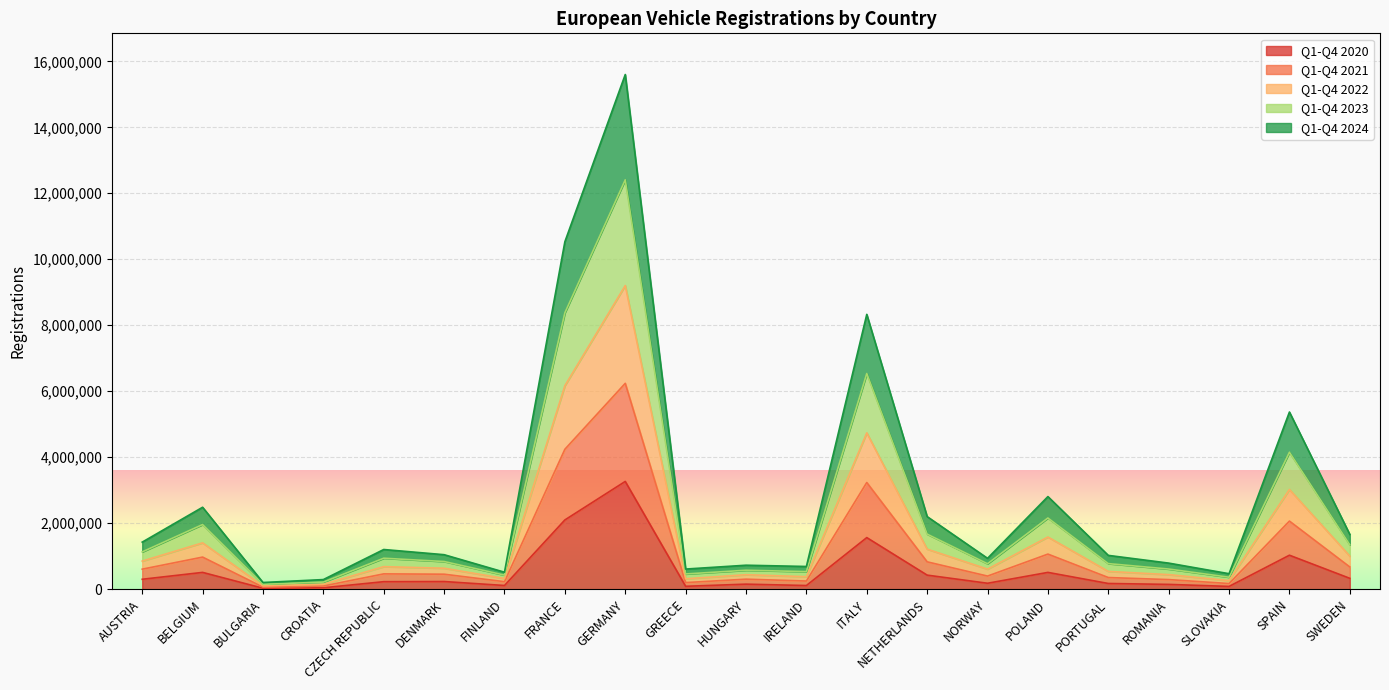

At which label does Q1-Q4 2020 reach its peak?

GERMANY